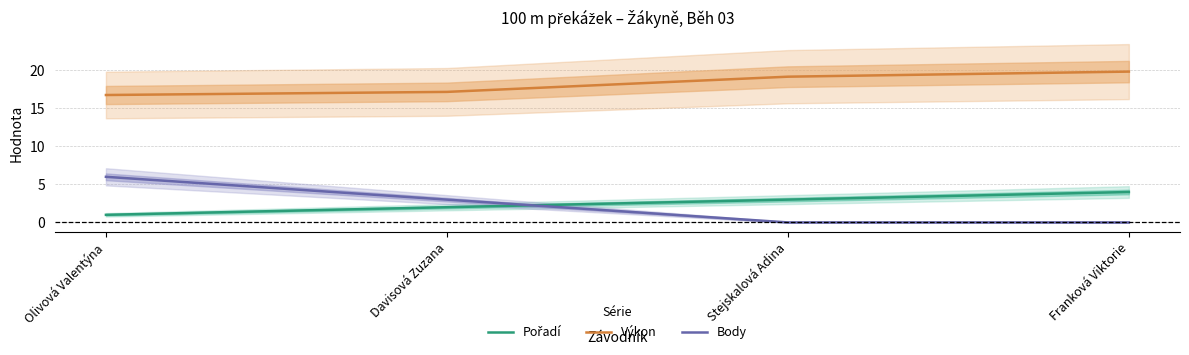

Which series changed the most between Olivová Valentýna and Stejskalová Adina?

Body